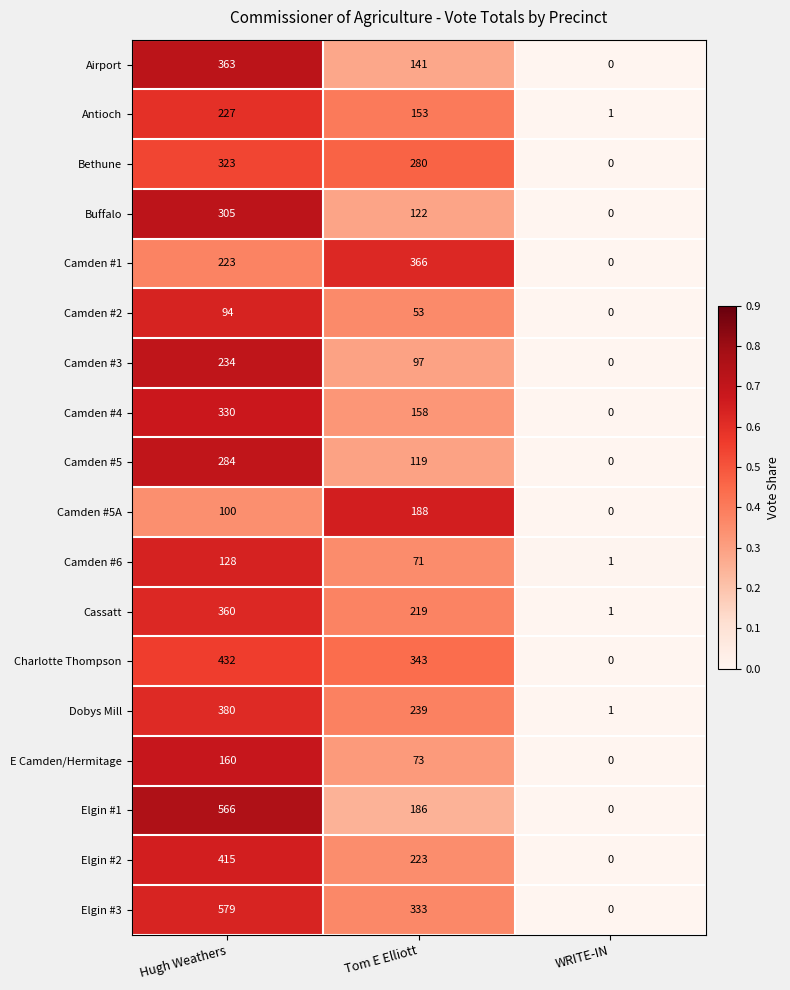

Which series changed the most between Hugh Weathers and WRITE-IN?

Elgin #3